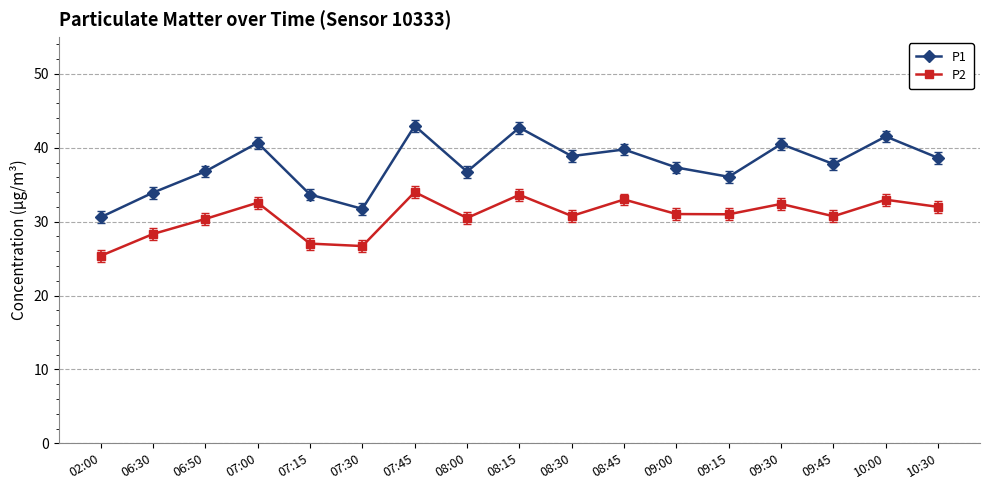

What is the difference between the highest and lowest values at 07:00?

8.1